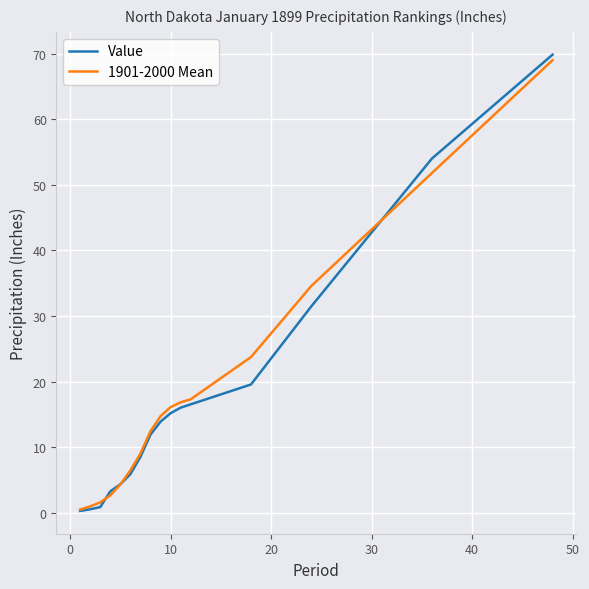

Which series has the largest range (max minus min)?

Value